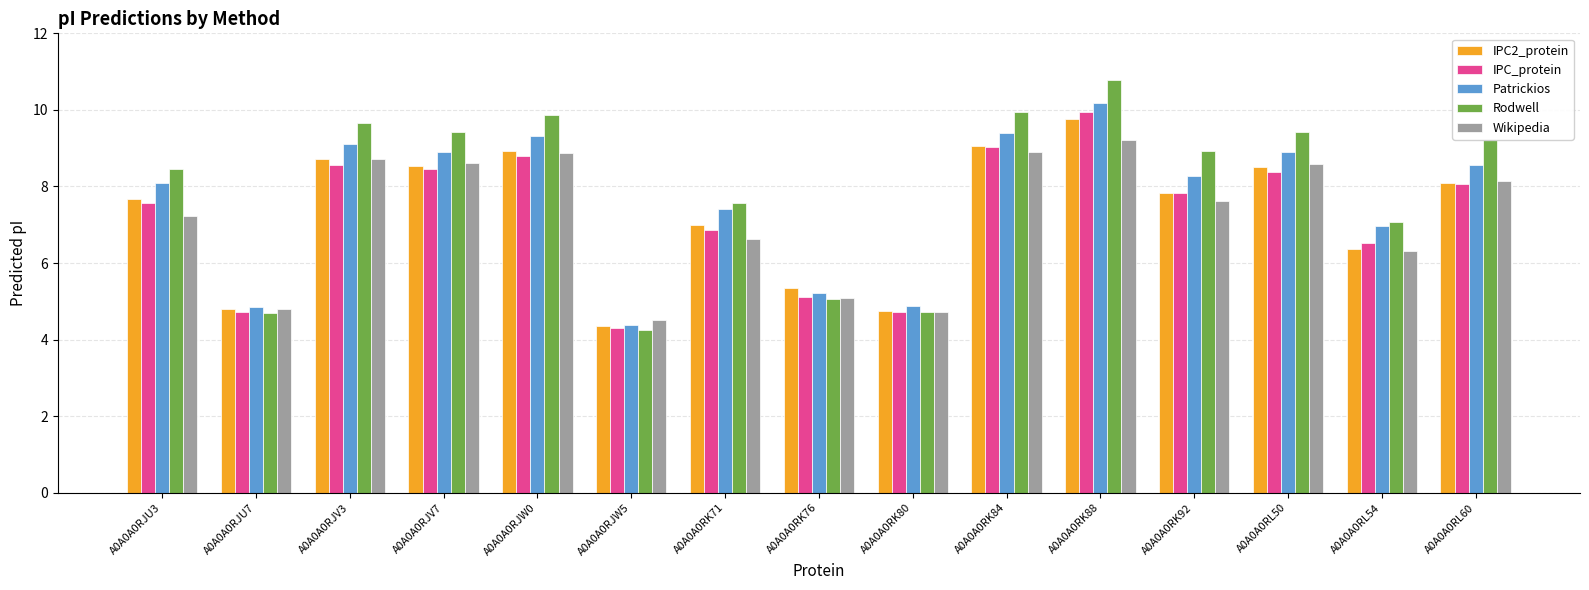

Are the bars grouped side by side (vs. stacked)?

Yes